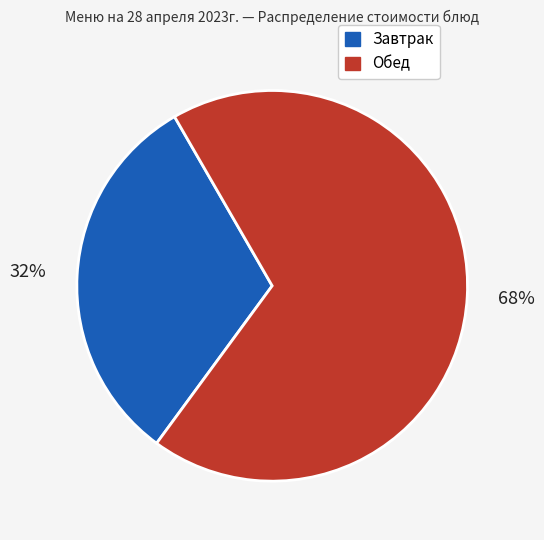

Is there any slice that represents more than half of the pie?

Yes